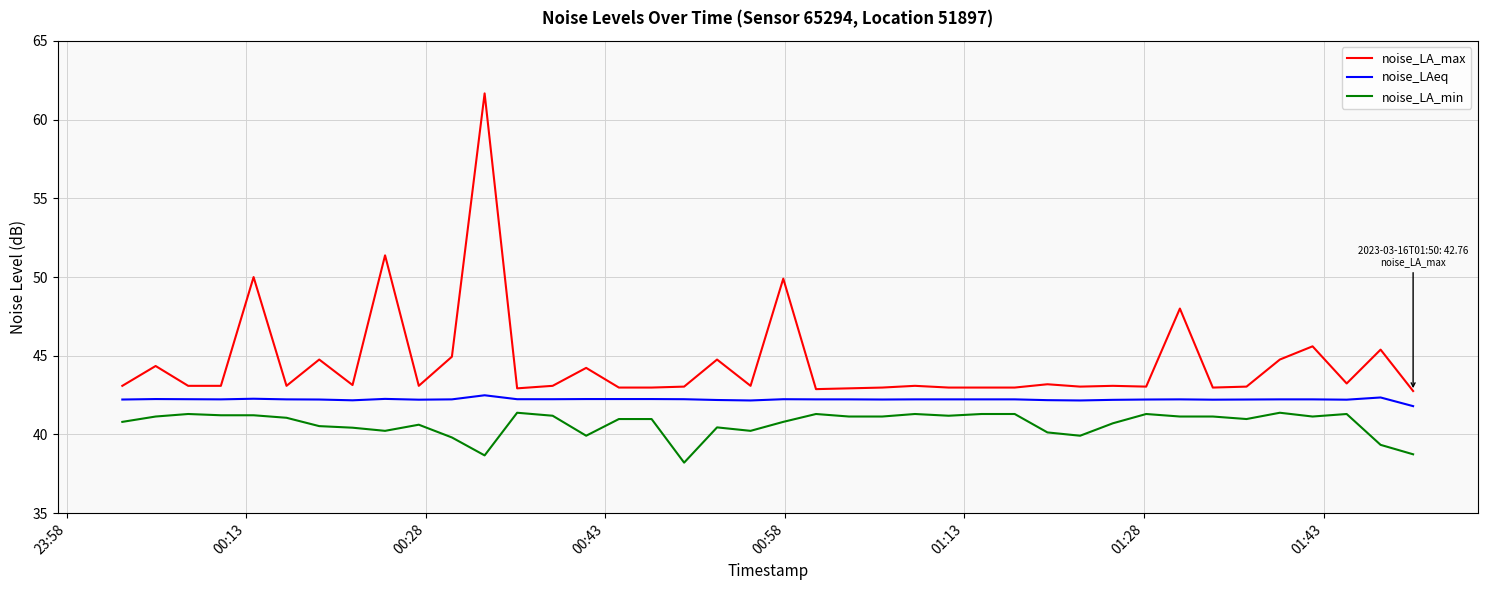

What is the highest value of the noise_LA_min series?

41.4